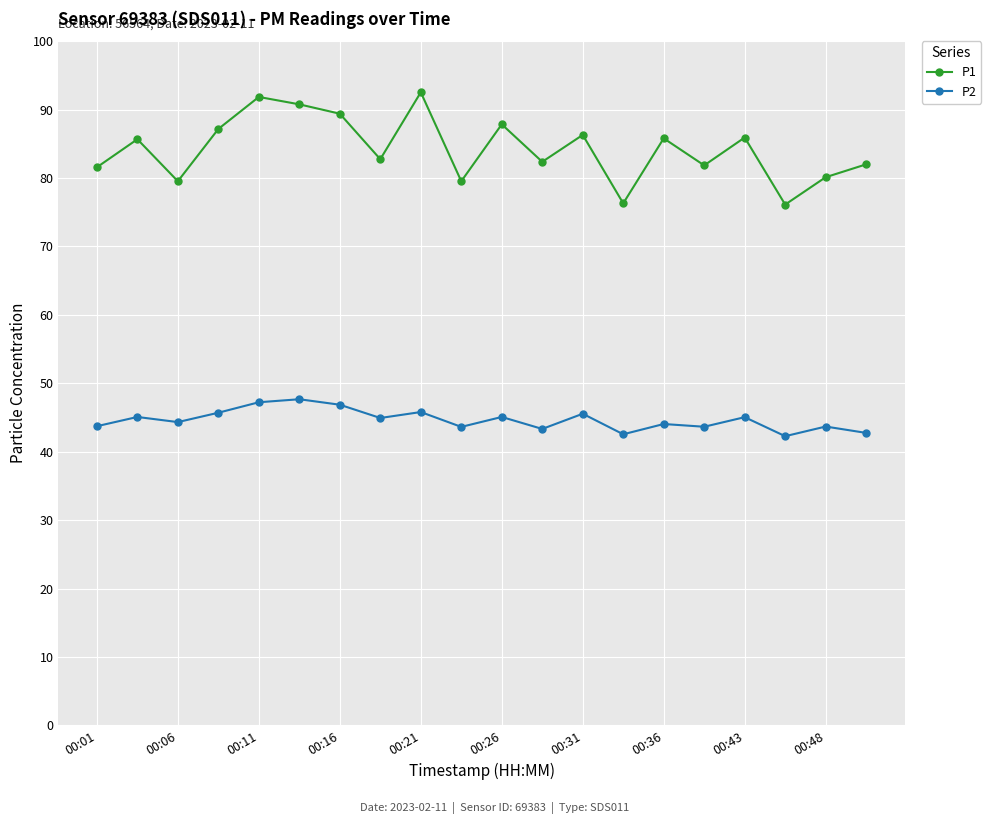

True or false: P2 and P1 intersect in this chart.

False